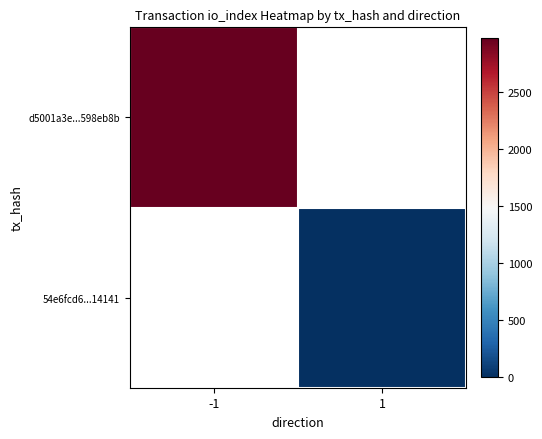

Where is d5001a3e...598eb8b nearest to the value 2968?

-1